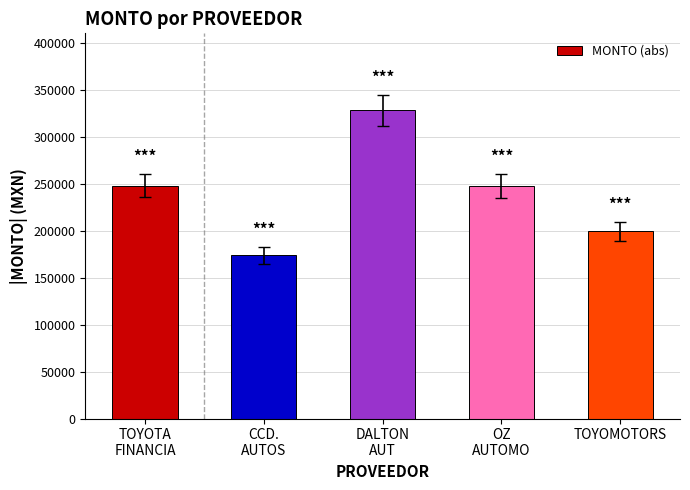

What is the maximum value shown in the chart?

327949.0